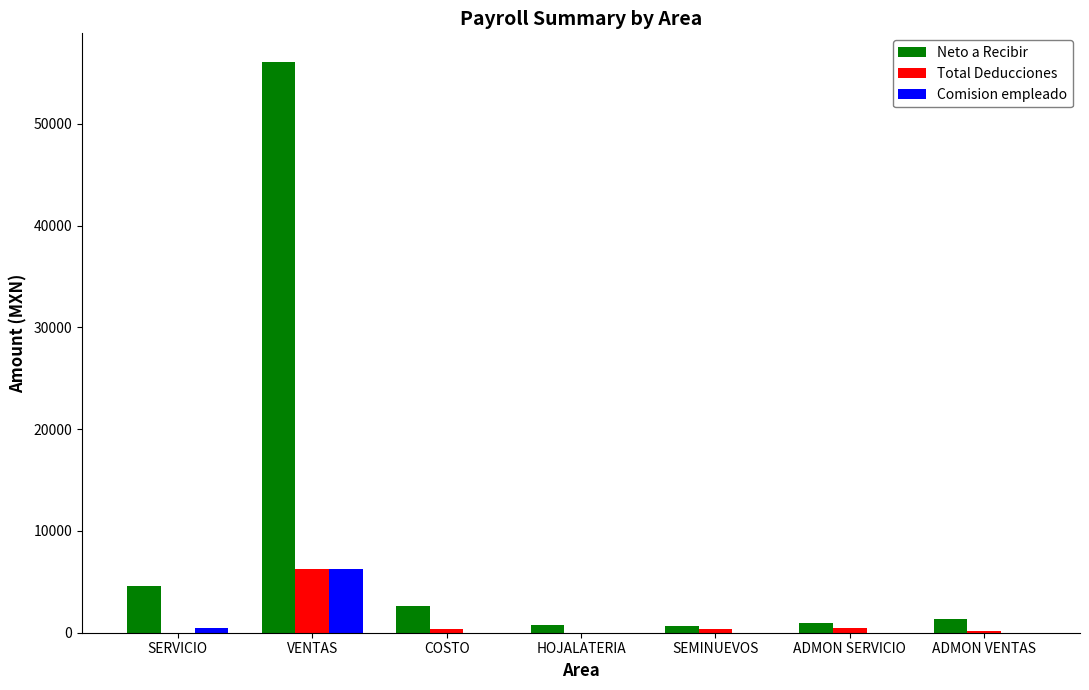

What is the maximum value shown in the chart?

56105.8